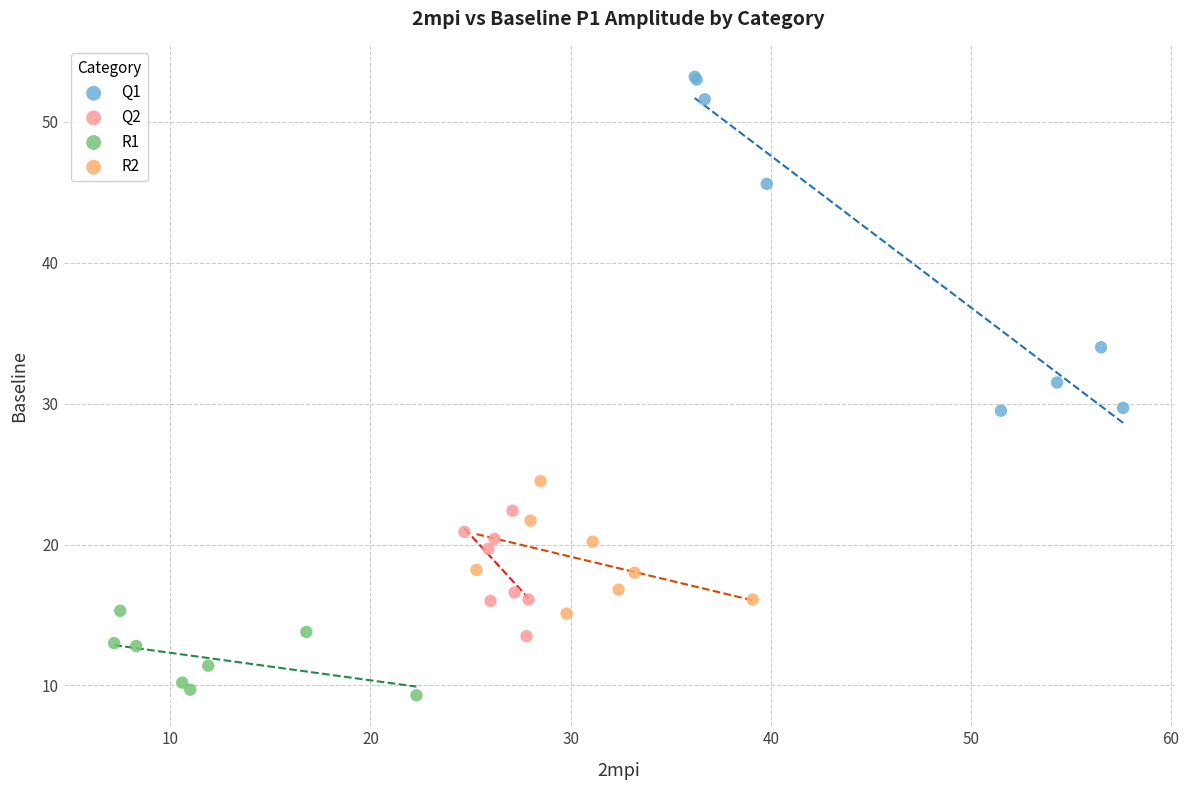

Which series reaches the maximum Y coordinate?

Q1